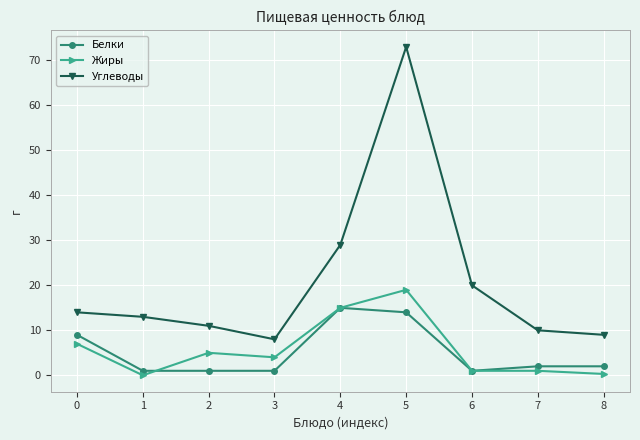

Which category has the highest value in the Жиры series?

5